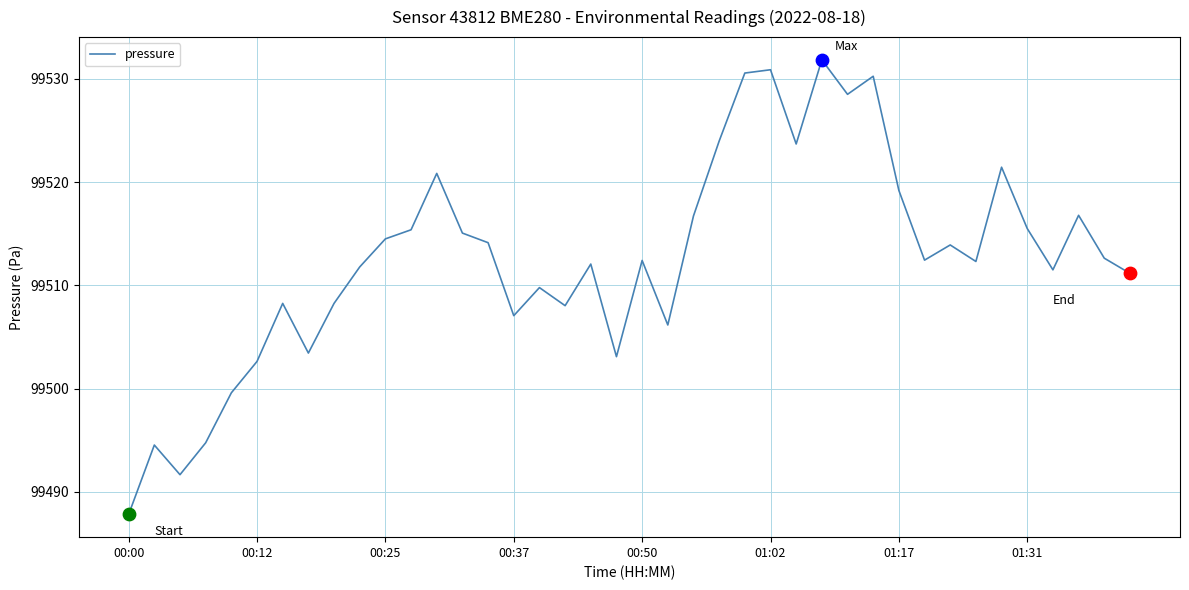

What is the difference between the maximum and minimum values?

44.0